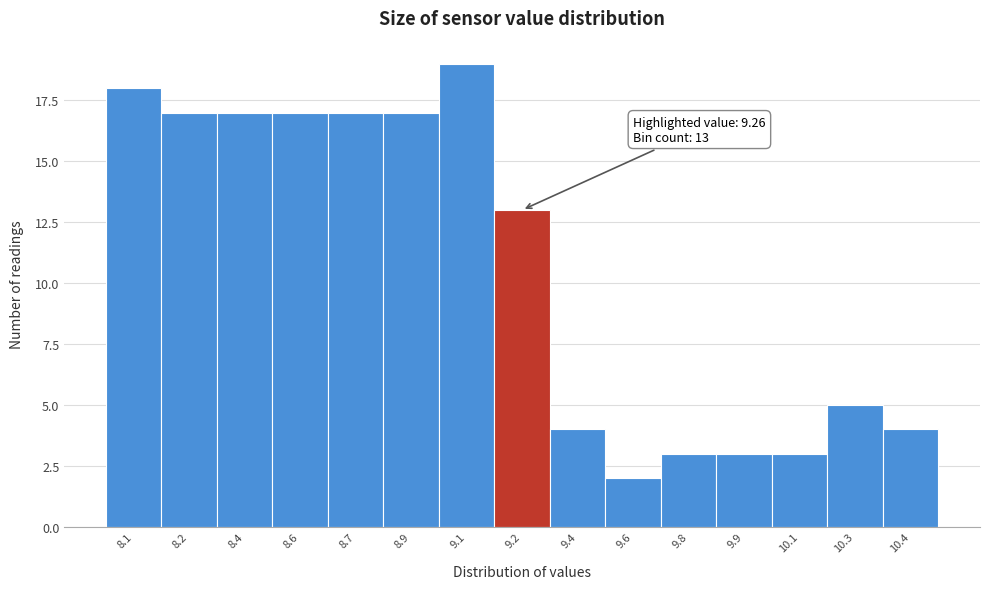

Reading left to right, what are all the values shown in this chart?

18	17	17	17	17	17	19	13	4	2	3	3	3	5	4